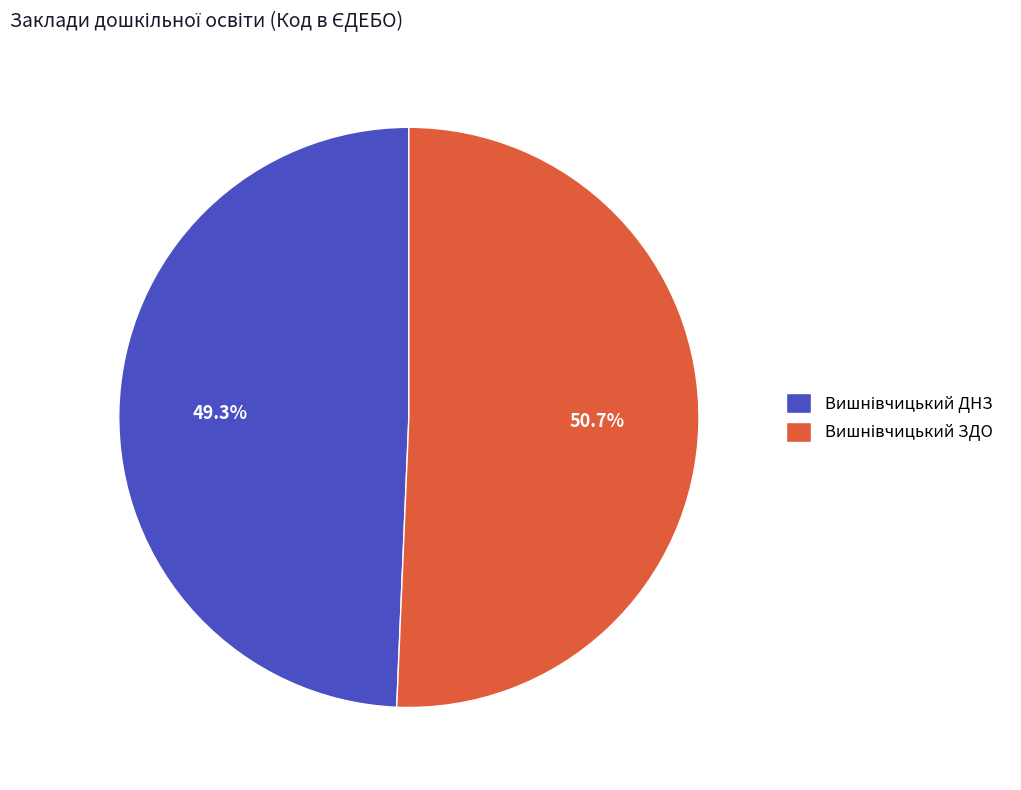

How many segments does this pie chart have?

2